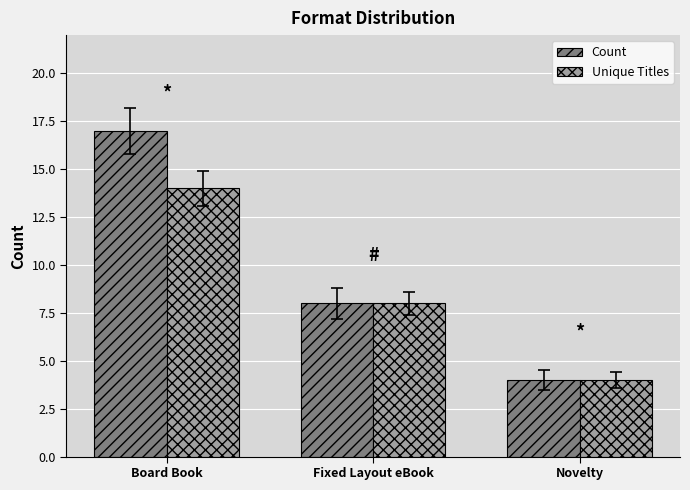

Which series has the largest range (max minus min)?

Count